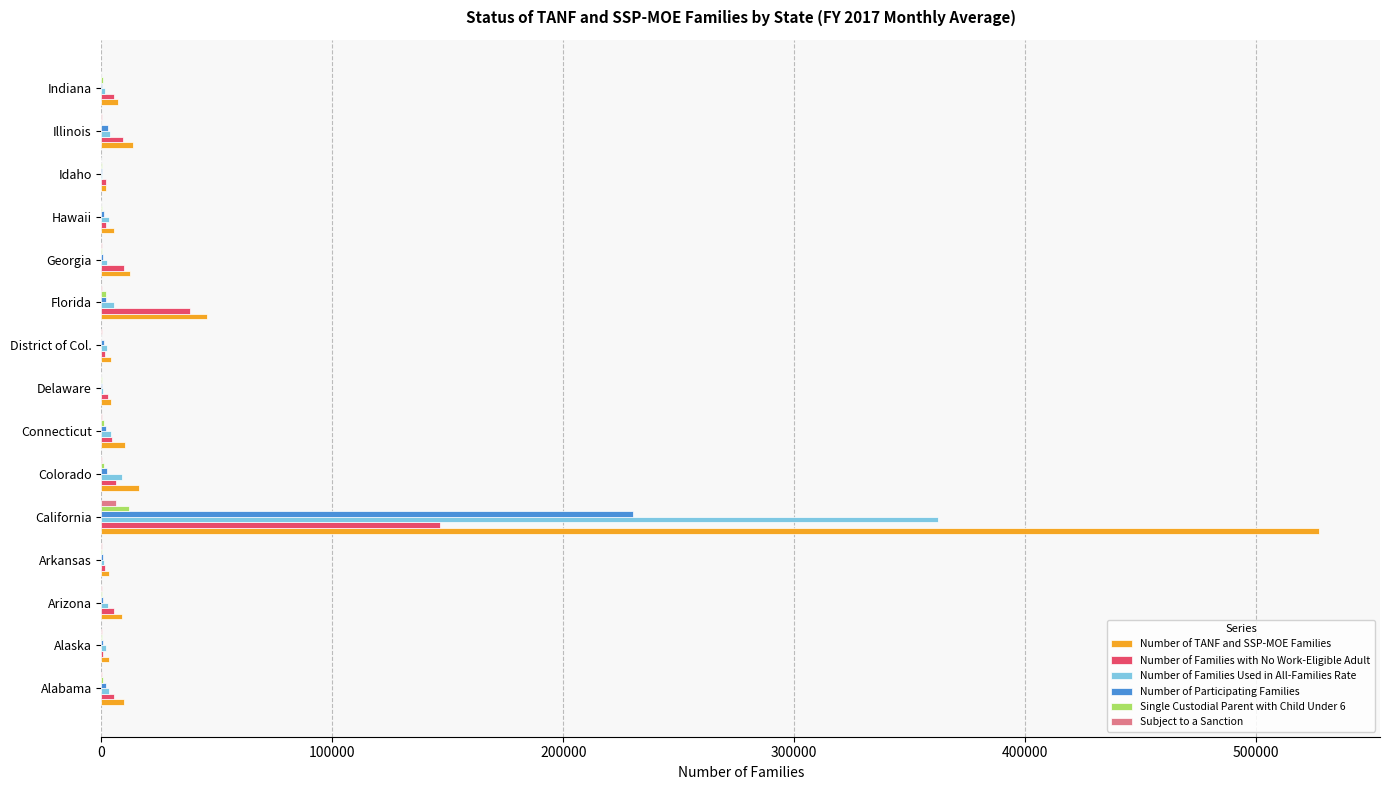

How many categories are shown in the chart?

15